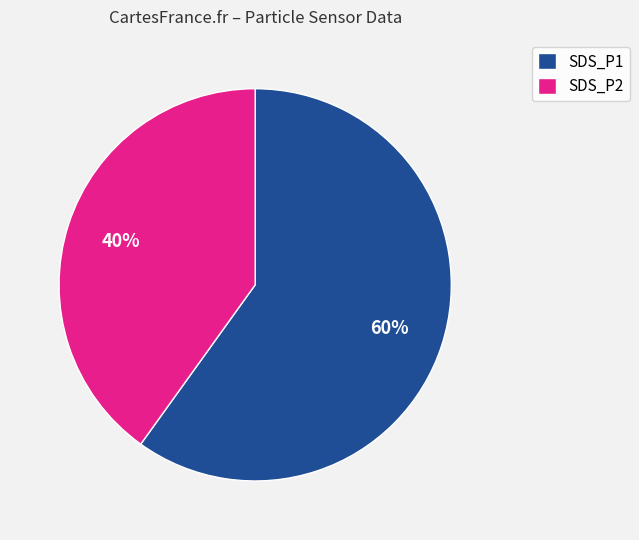

Does any single category account for the majority?

Yes